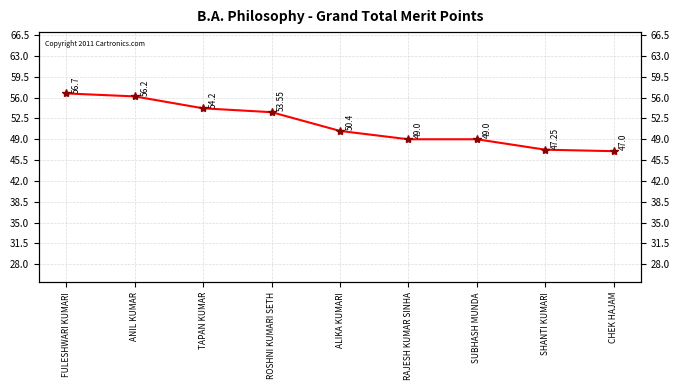

What is the label of the 6th point from the right?

ROSHNI KUMARI SETH